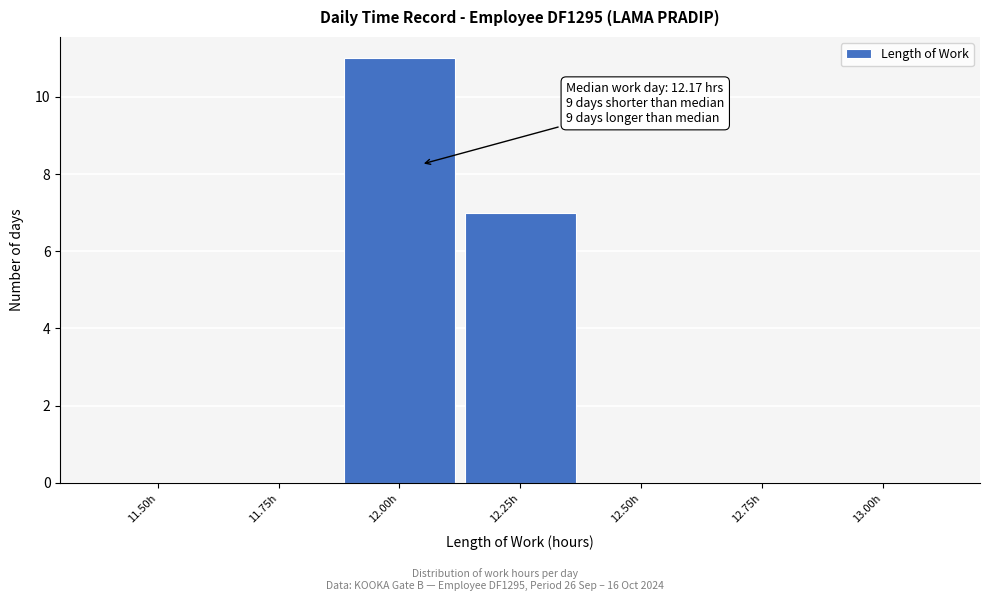

Reading right to left, extract all data points from this chart.

13.00h=0	12.75h=0	12.50h=0	12.25h=7	12.00h=11	11.75h=0	11.50h=0